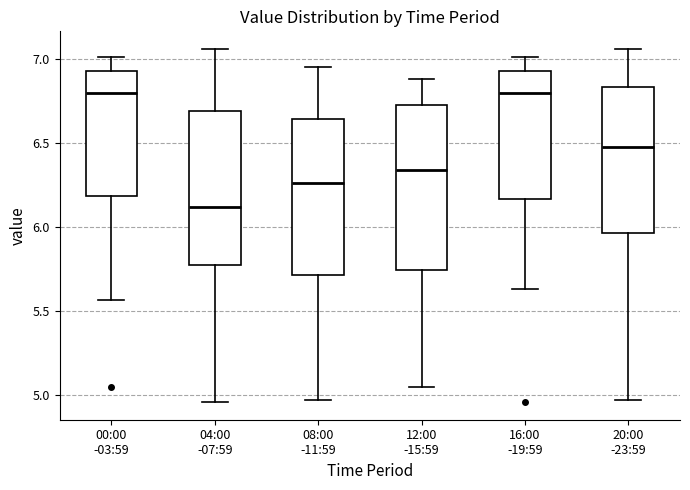

Where does the median line of the box for 08:00 -11:59 sit on the y-axis? The values are not printed on the chart, so give them approximately, as read against the axis.

6.25